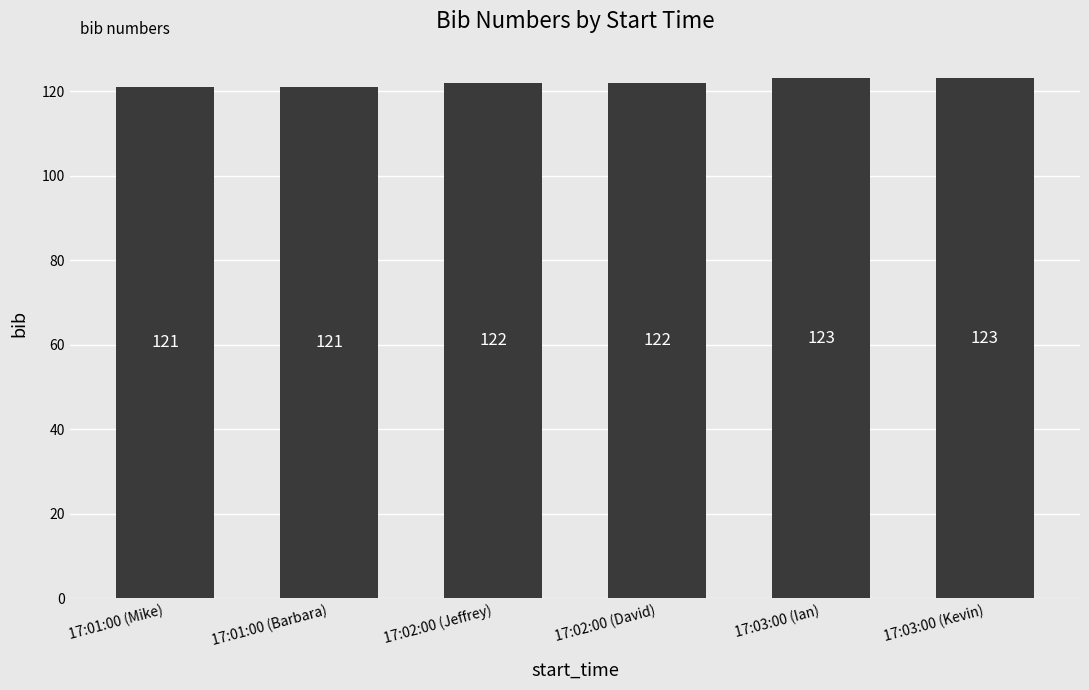

What is the difference between the values at 17:01:00 (Mike) and 17:02:00 (Jeffrey)?

1